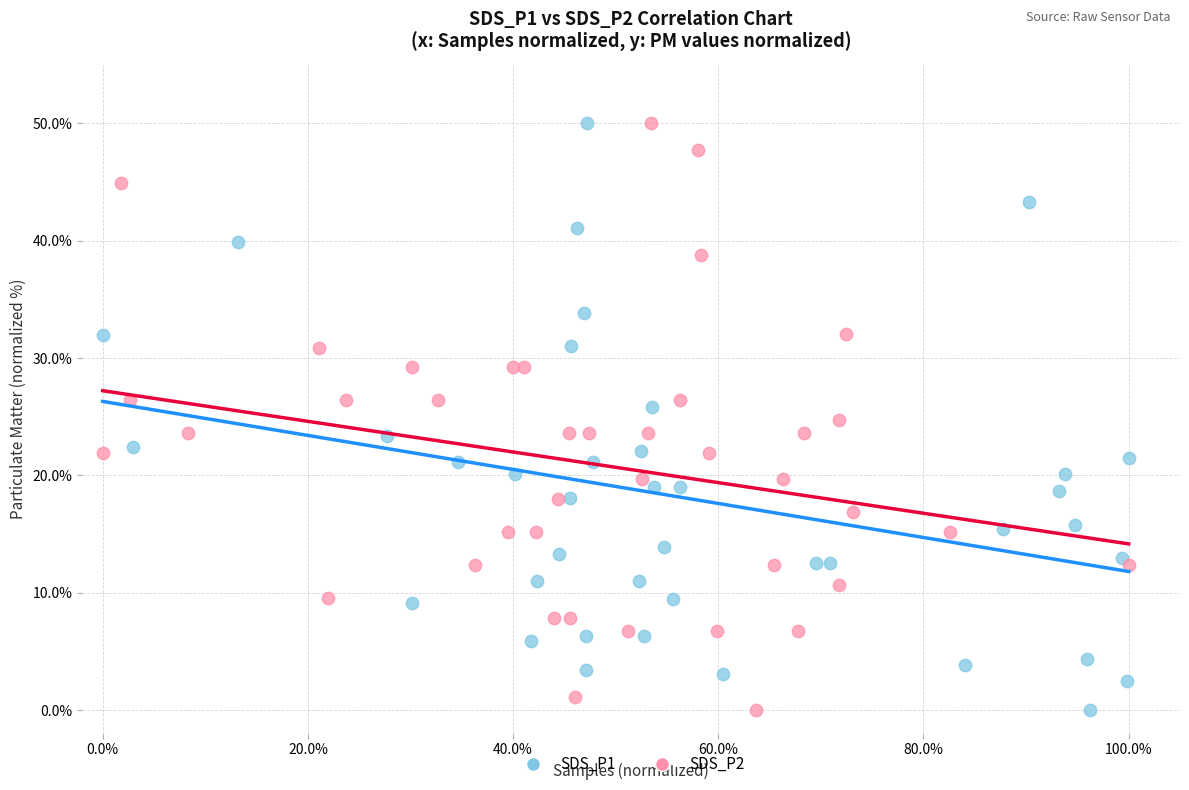

What are all the series names shown in the legend?

SDS_P1, SDS_P2